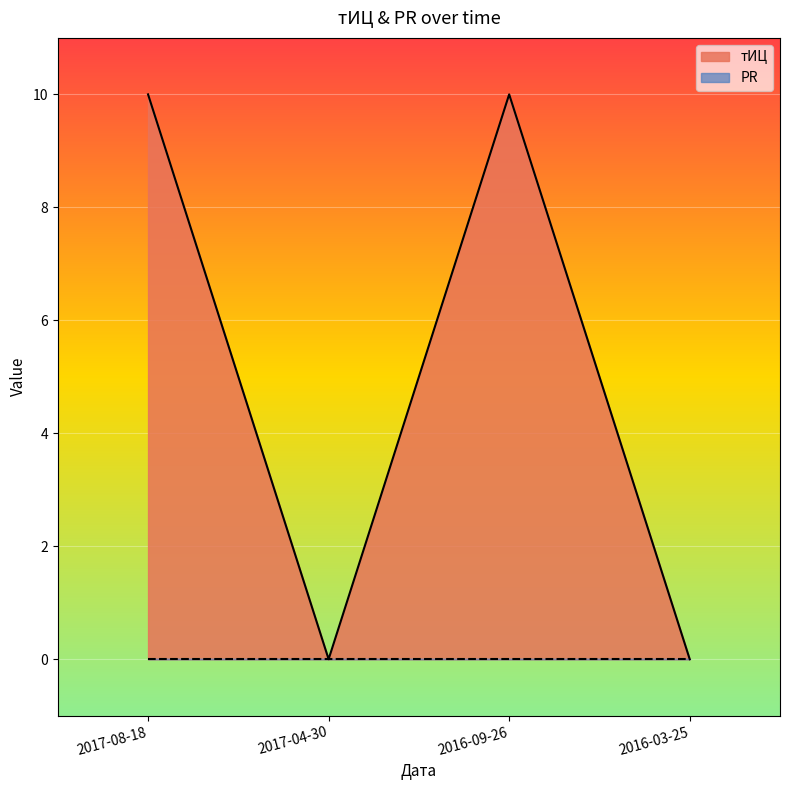

Where is the first local minimum?

2017-04-30